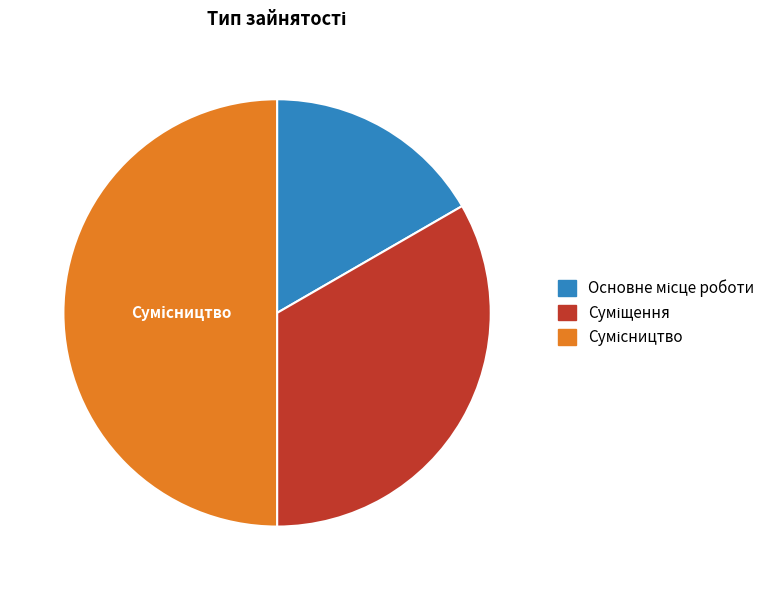

What is the change in value from Суміщення to Сумісництво?

+1